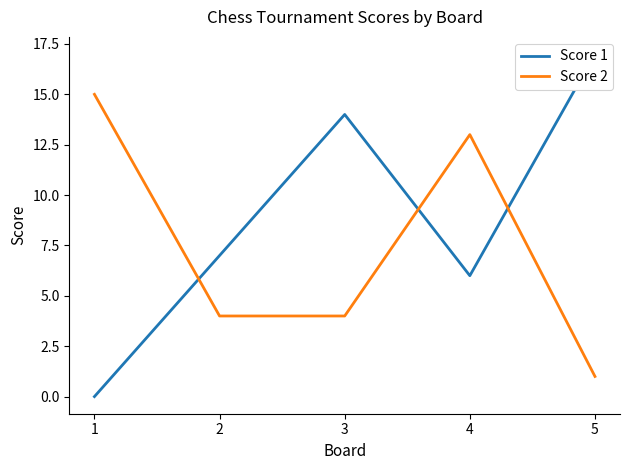

Count the number of data series in this chart.

2